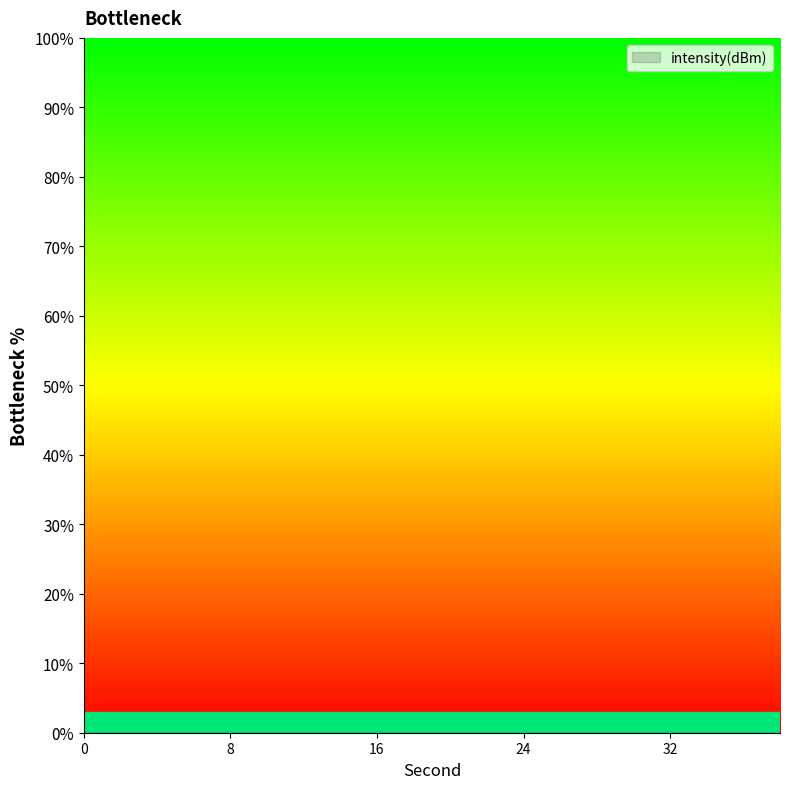

Reading left to right, transcribe all the data shown in this chart.

0=-42.9	2=-27.8	4=-31.7	6=-26.5	8=-27.6	10=-41.3	12=-22.4	14=-75.4	16=-32.6	18=-35.3	20=-49.1	22=-42.0	24=-32.9	26=-25.3	28=-30.5	30=-43.2	32=-87.6	34=-49.6	36=-40.1	38=-32.5